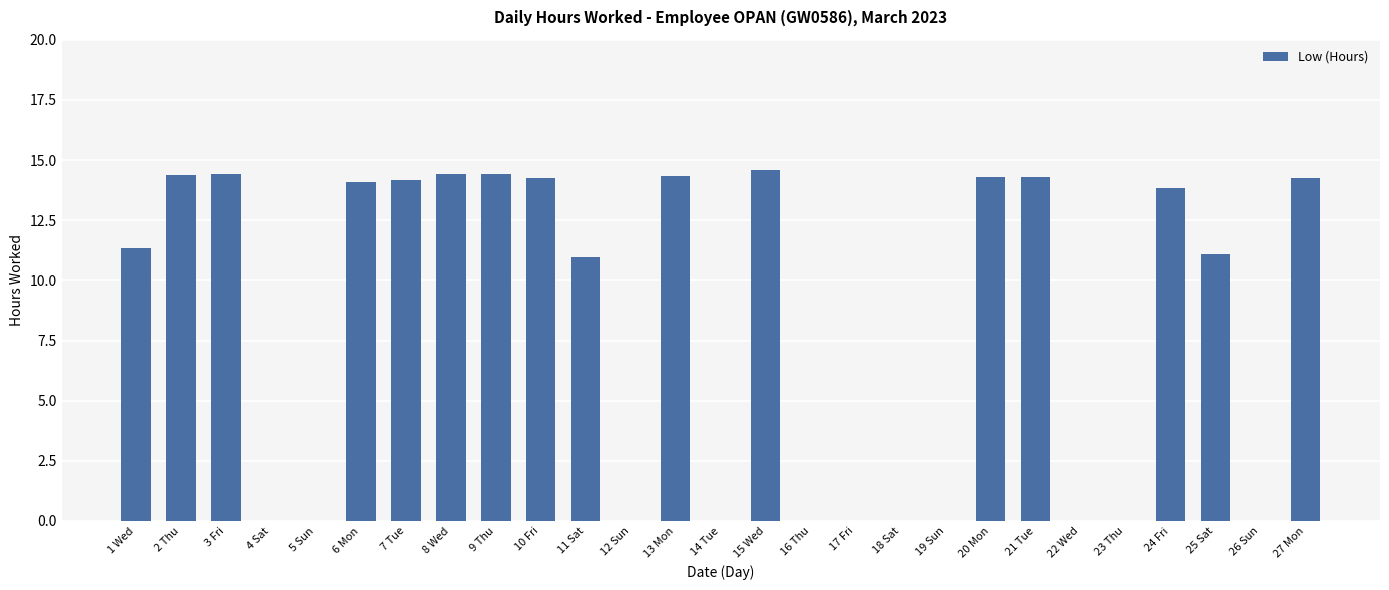

What is the maximum value shown in the chart?

14.6